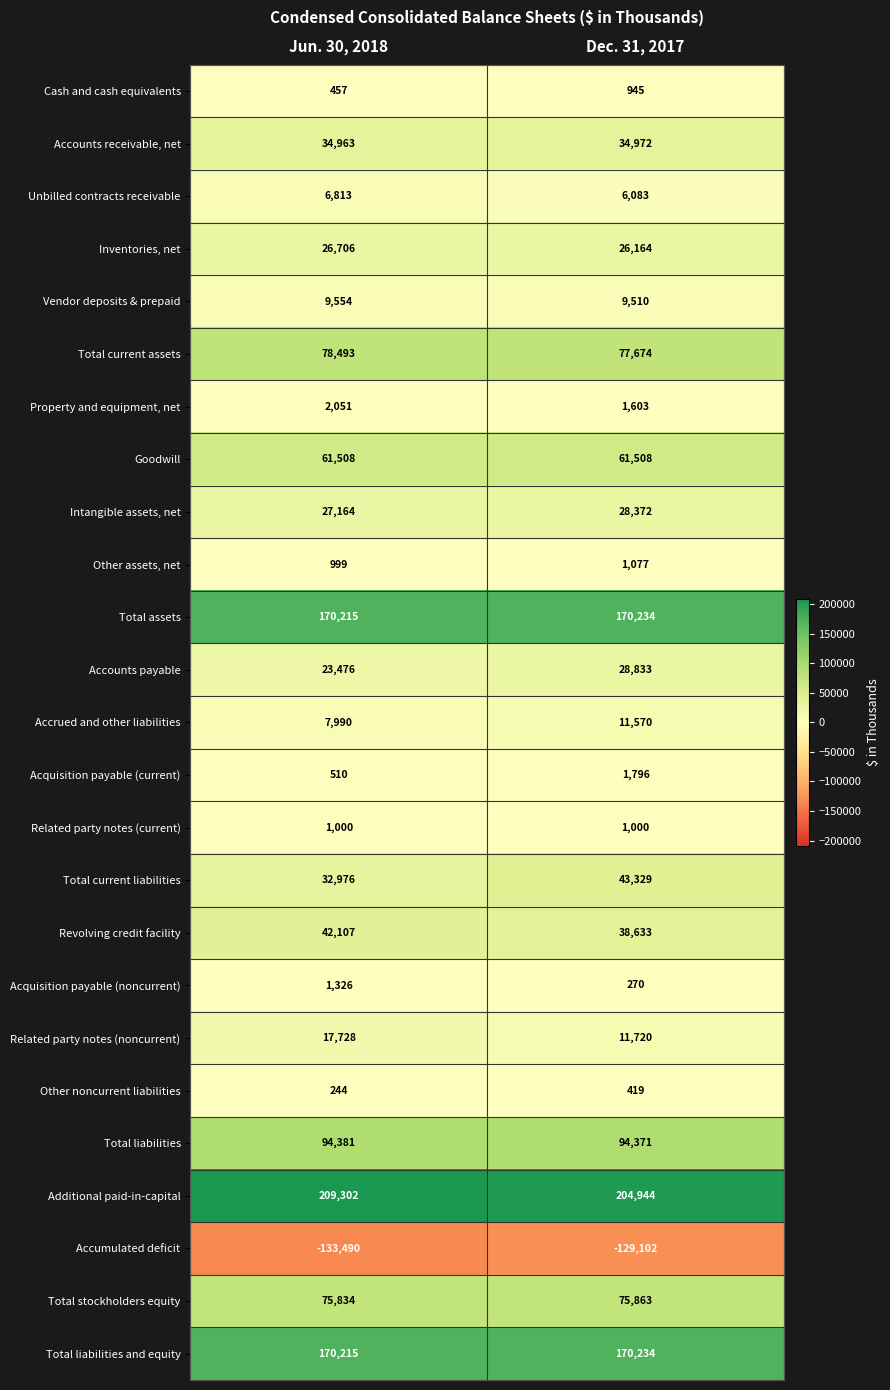

What is the sum of the Revolving credit facility values at Dec. 31, 2017 and Jun. 30, 2018?

80740